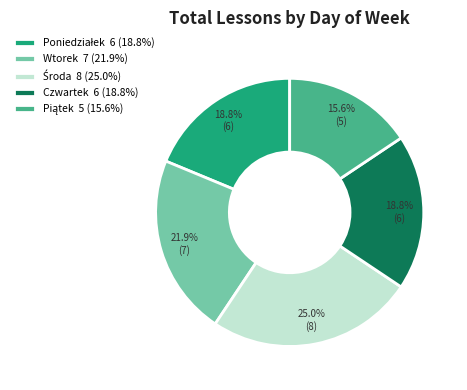

Which has a higher value, Wtorek 7 (21.9%) or Czwartek 6 (18.8%)?

Wtorek 7 (21.9%)